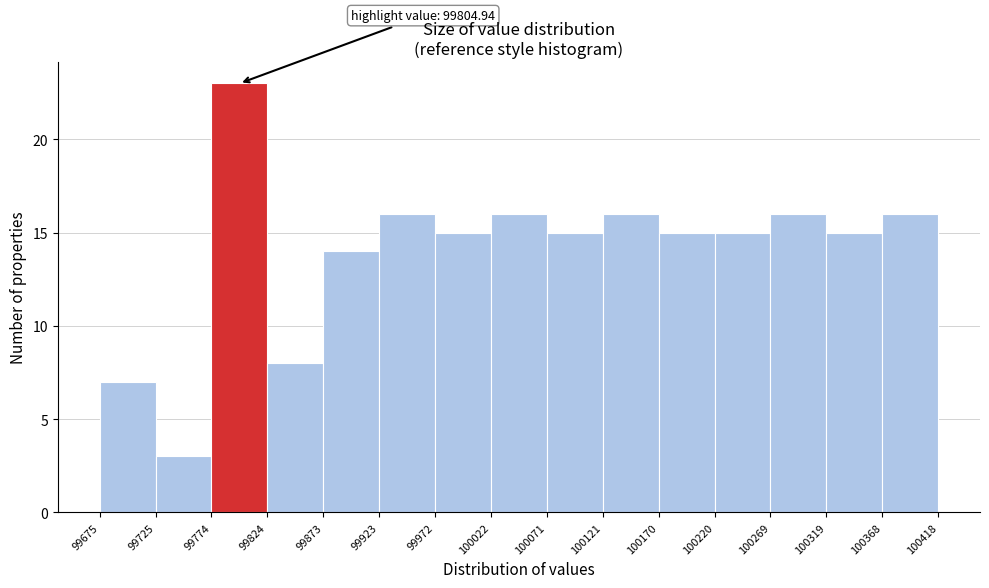

Over which range of the x-axis is the bar tallest?

99774 to 99824